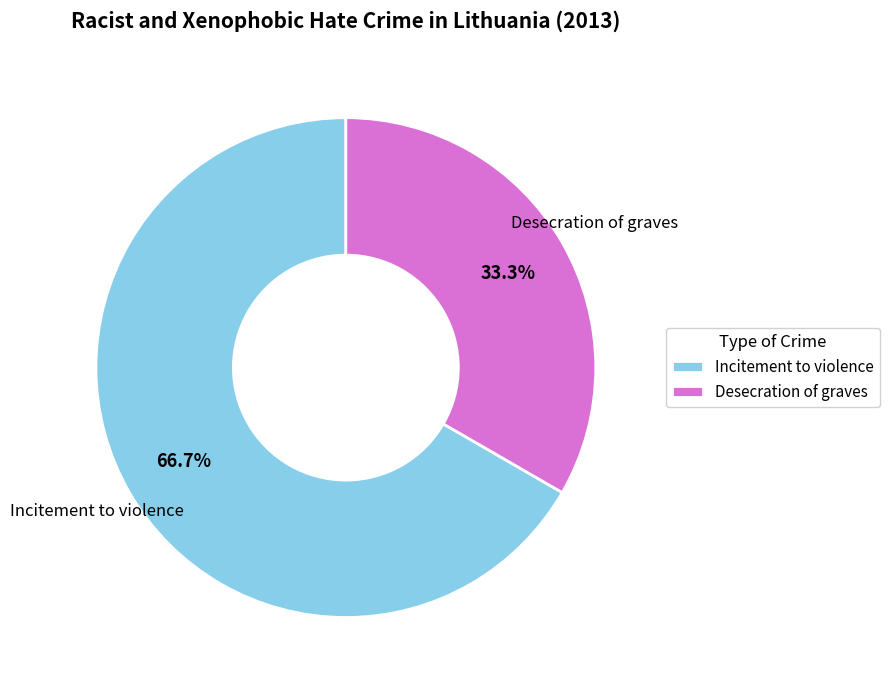

What portion of the pie excludes Incitement to violence?

33.3%